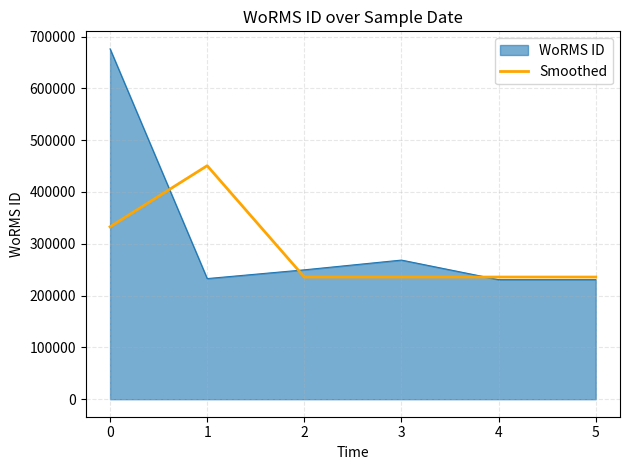

Rank the series by their maximum value, from lowest to highest.

Smoothed, WoRMS ID